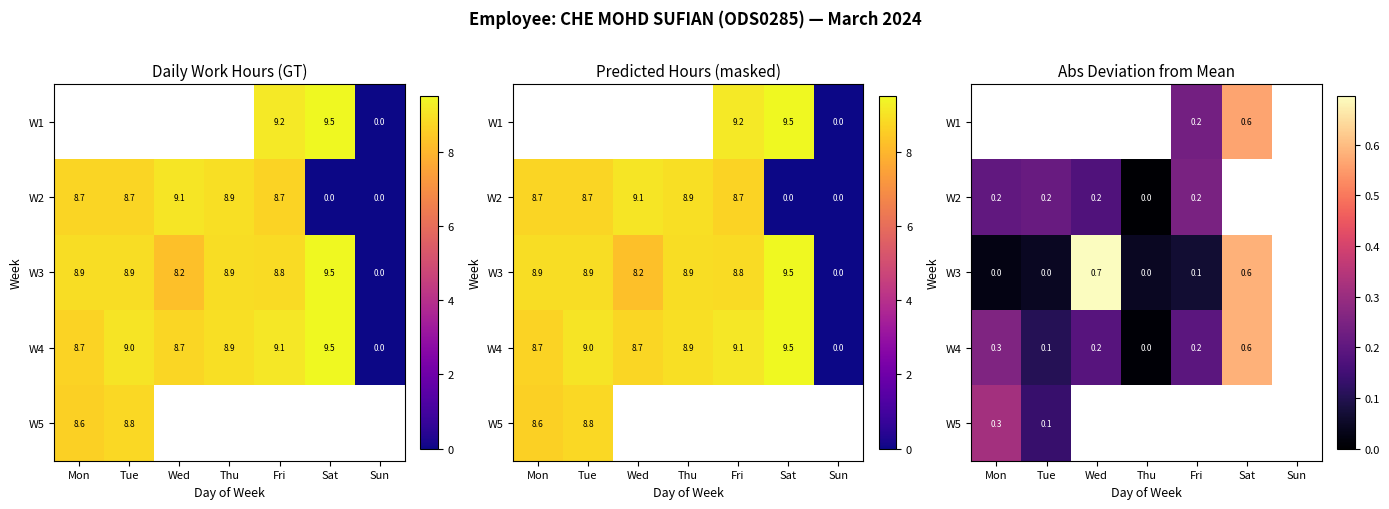

What is the lowest value of the W5 series?

0.1